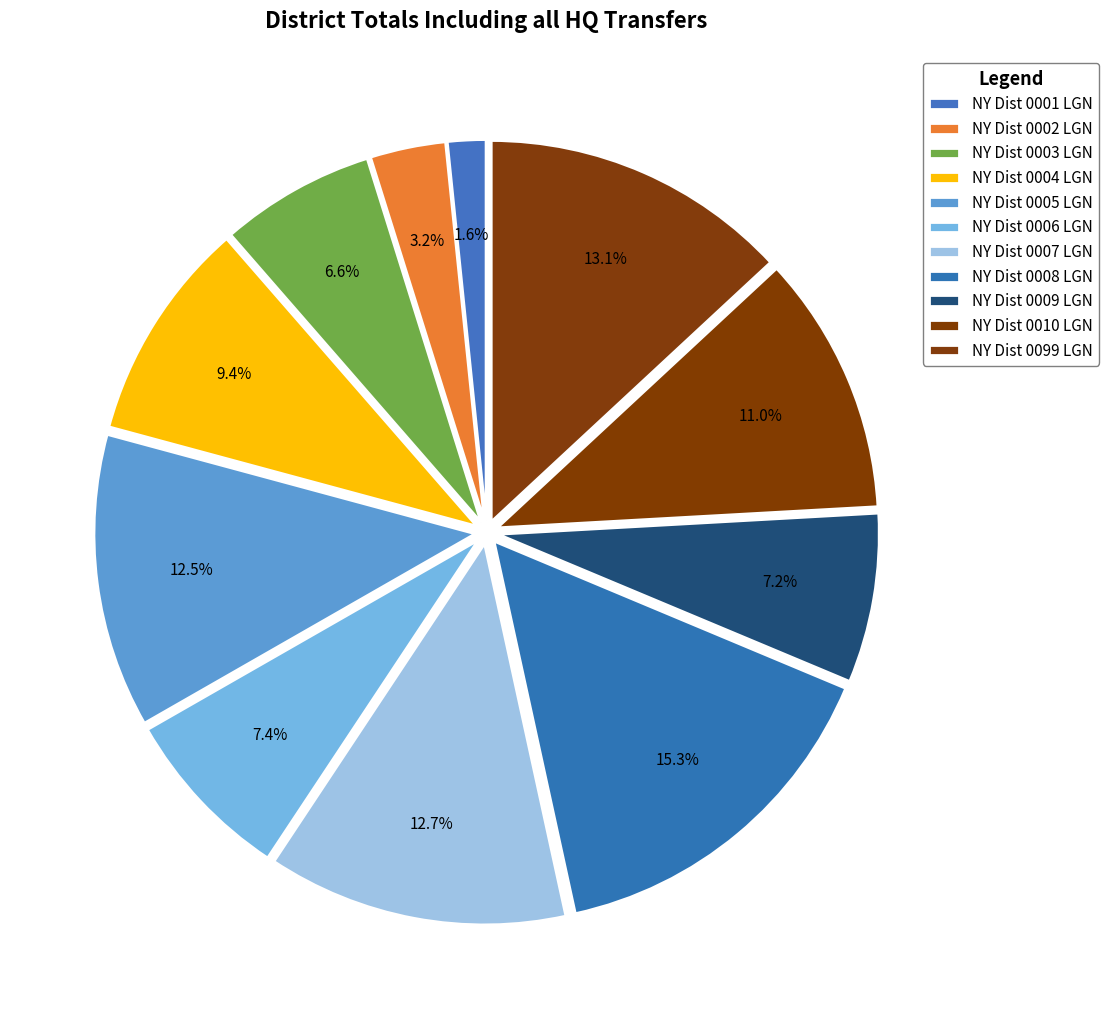

How many segments does this pie chart have?

11